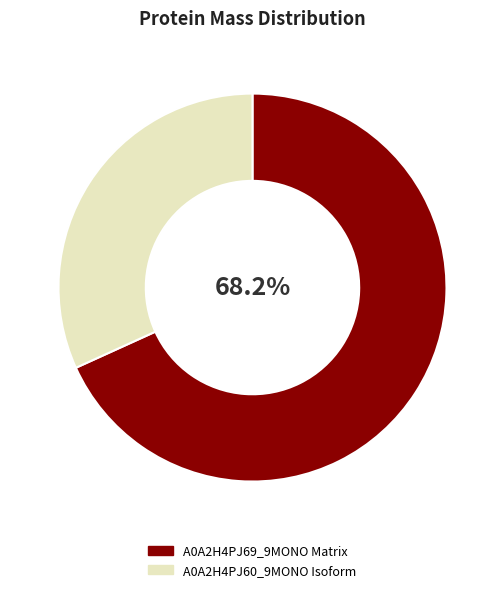

What is the largest slice in the pie chart?

A0A2H4PJ69_9MONO Matrix